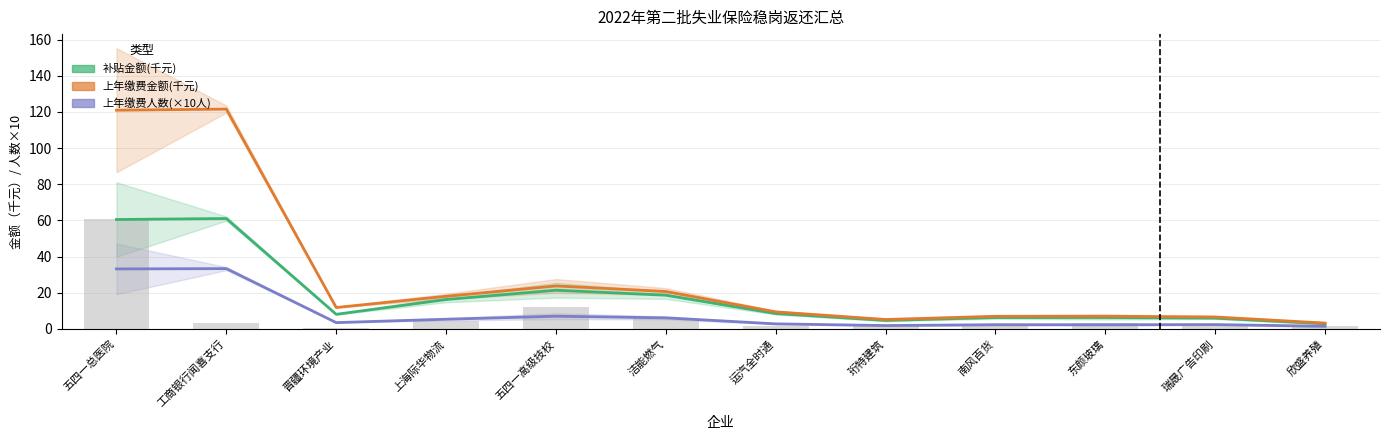

What is the smallest value displayed?

1.4